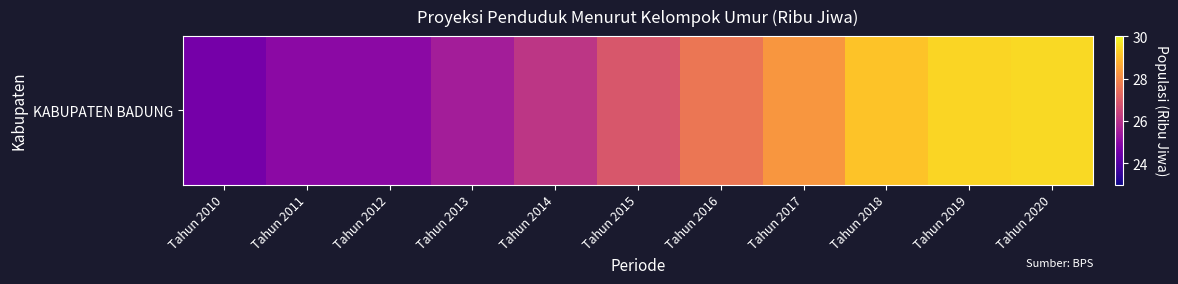

What is the difference between the values at Tahun 2013 and Tahun 2014?

0.6